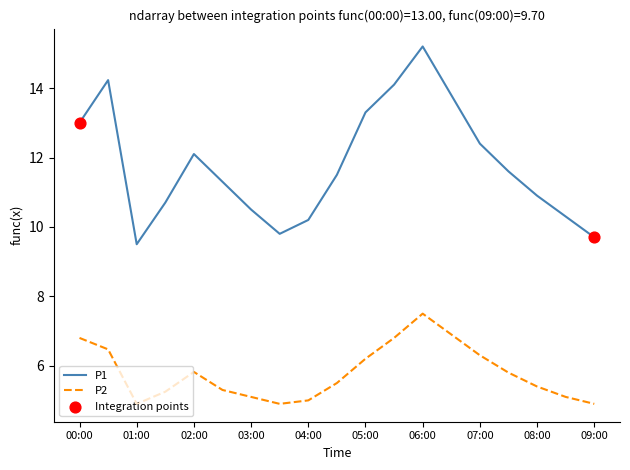

Which series has the largest total across all categories?

P1